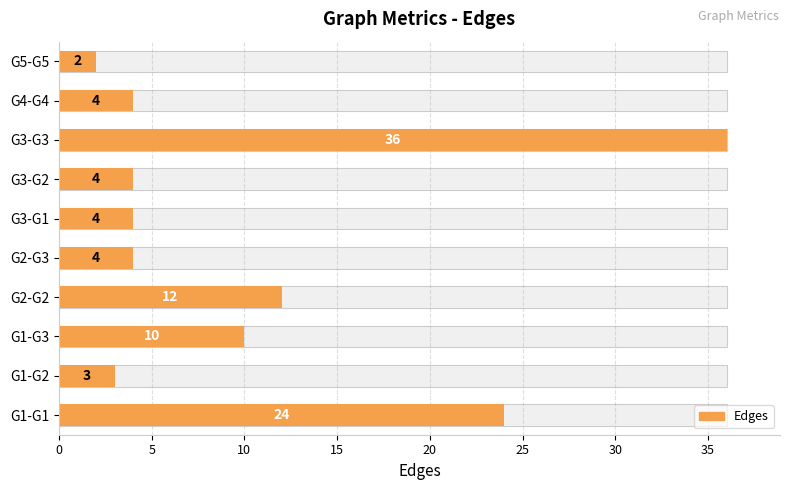

Count the number of values greater than 4.

4